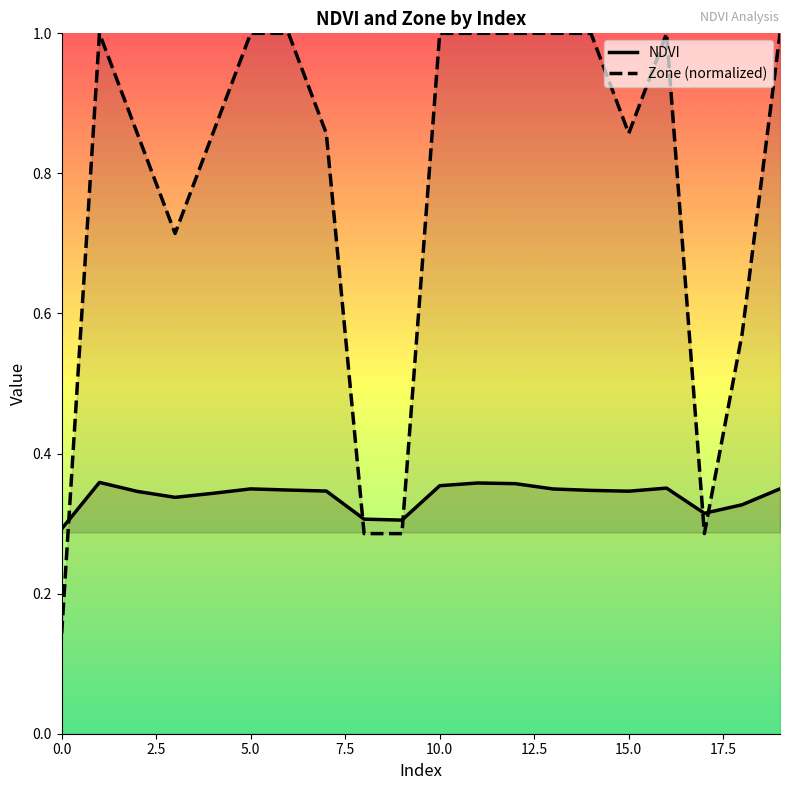

Reading left to right, what are all the values shown in this chart?

NDVI: 0.3	0.4	0.3	0.3	0.3	0.3	0.3	0.3	0.3	0.3	0.4	0.4	0.4	0.3	0.3	0.3	0.4	0.3	0.3	0.3
Zone (normalized): 0.1	1.0	0.9	0.7	0.9	1.0	1.0	0.9	0.3	0.3	1.0	1.0	1.0	1.0	1.0	0.9	1.0	0.3	0.6	1.0